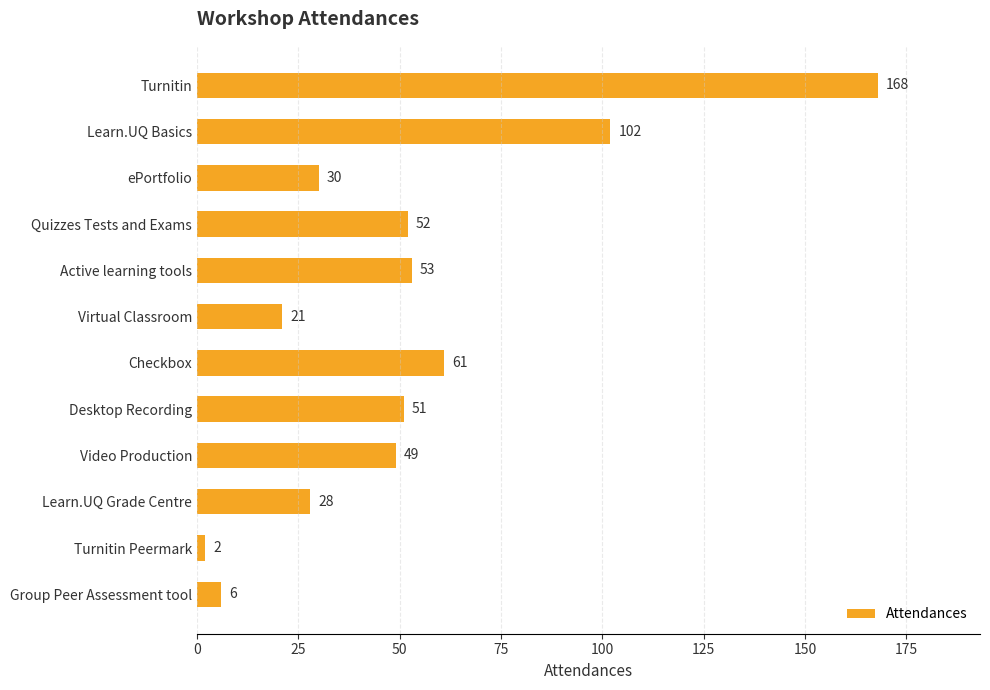

What is the smallest value displayed?

2